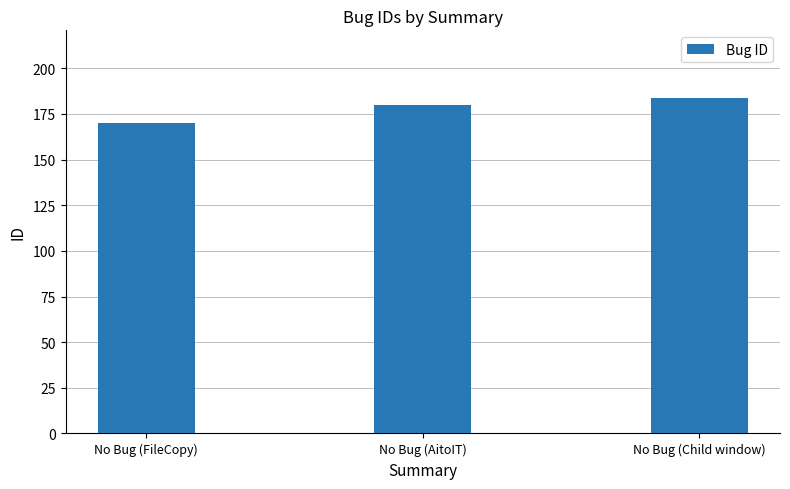

Reading right to left, extract all data points from this chart.

No Bug (Child window)=184	No Bug (AitoIT)=180	No Bug (FileCopy)=170